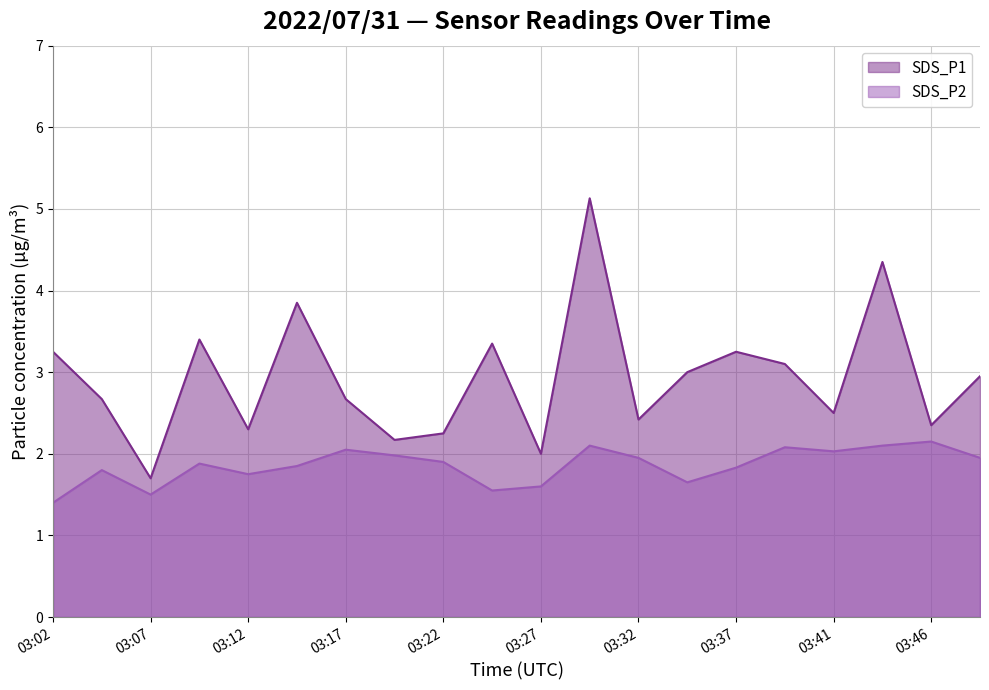

Where is the first local maximum for SDS_P1?

03:09